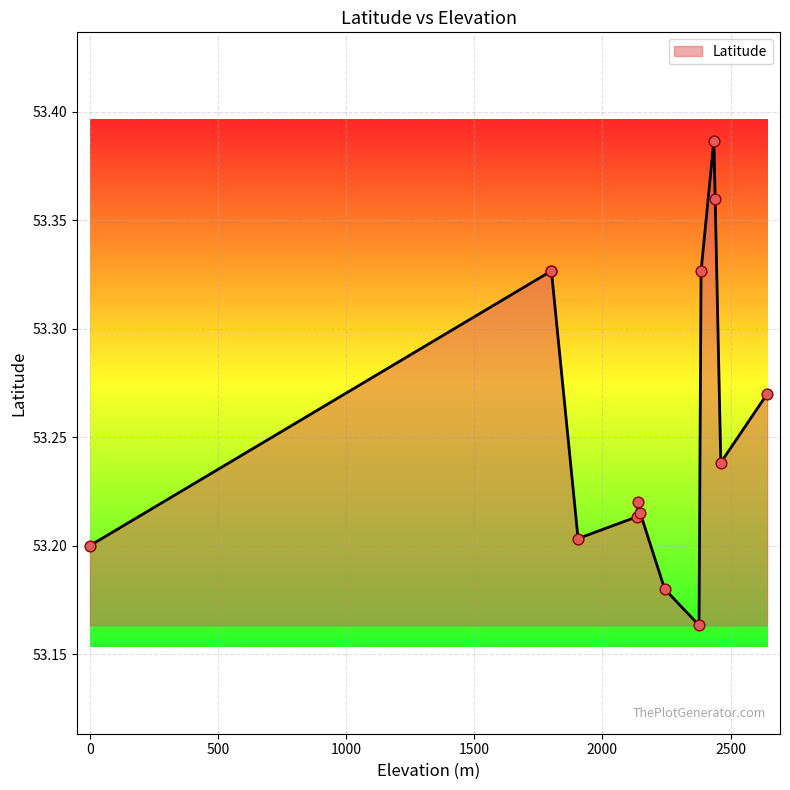

What is the change in value from 1801 to 2148?

-0.1